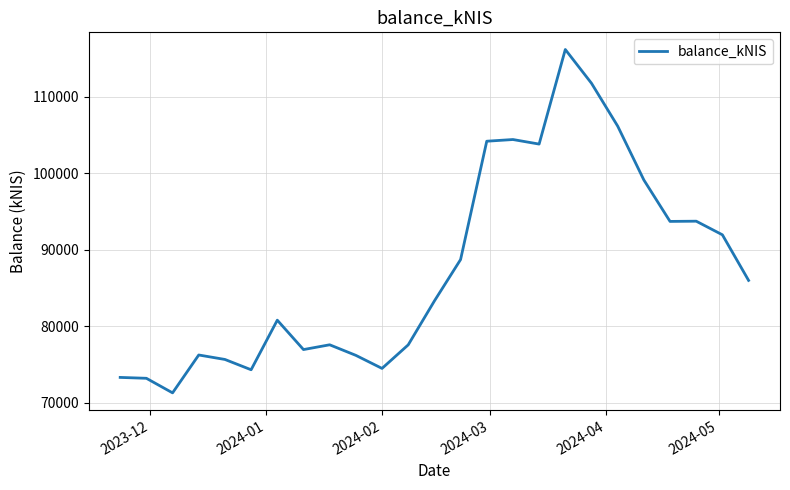

What is the difference between the maximum and minimum values?

44831.4